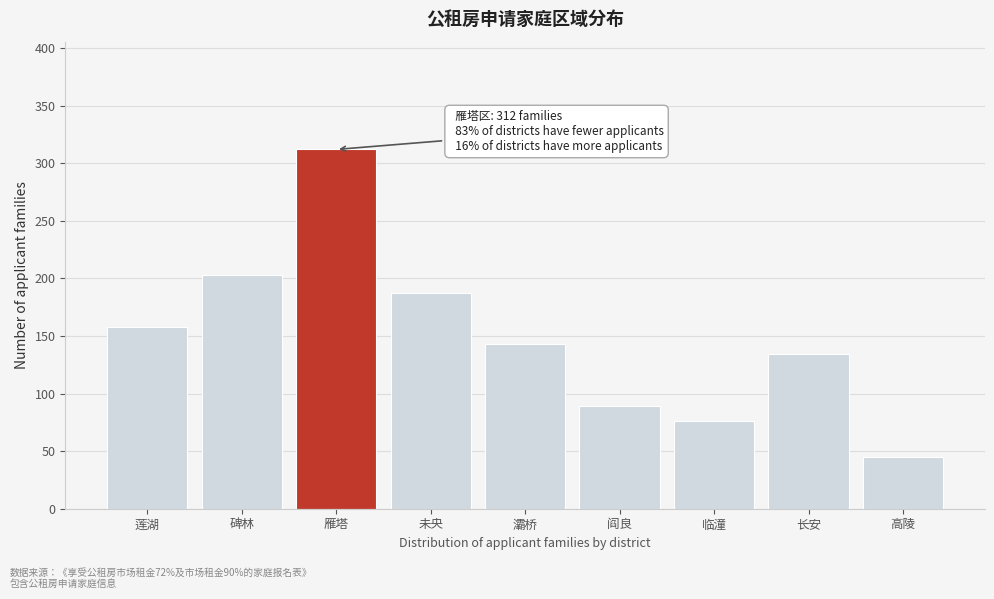

Reading left to right, list all the values displayed in this chart.

158	203	312	187	143	89	76	134	45